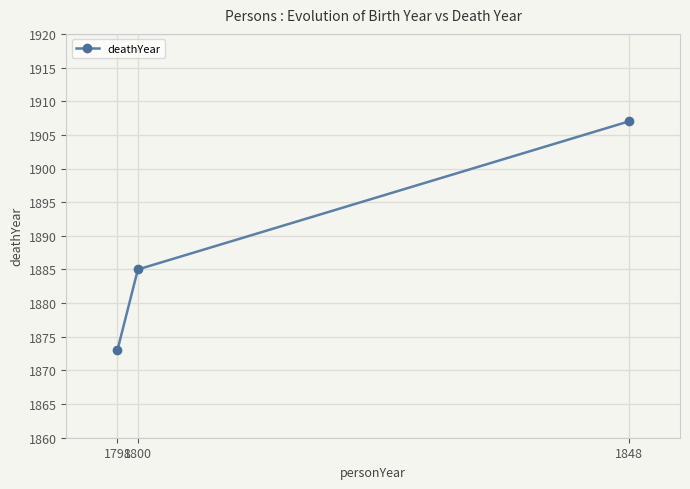

How many values are between 1873 and 1907?

3